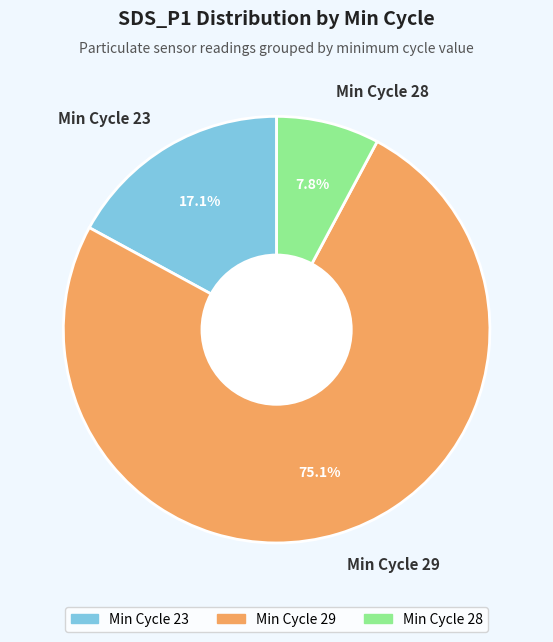

Which slice is the largest?

Min Cycle 29